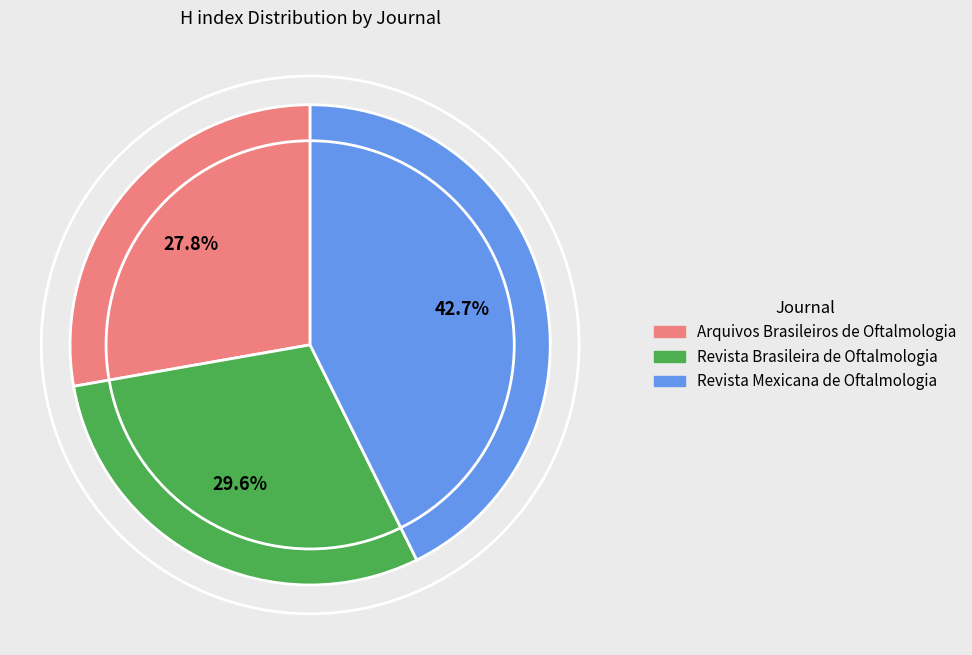

To the nearest percent, what is the difference between the largest and smallest slice percentages?

15%